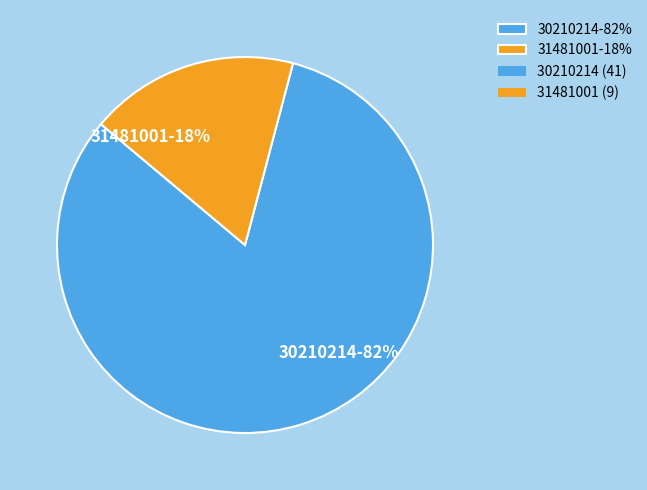

To the nearest percent, what is the average slice percentage?

50%